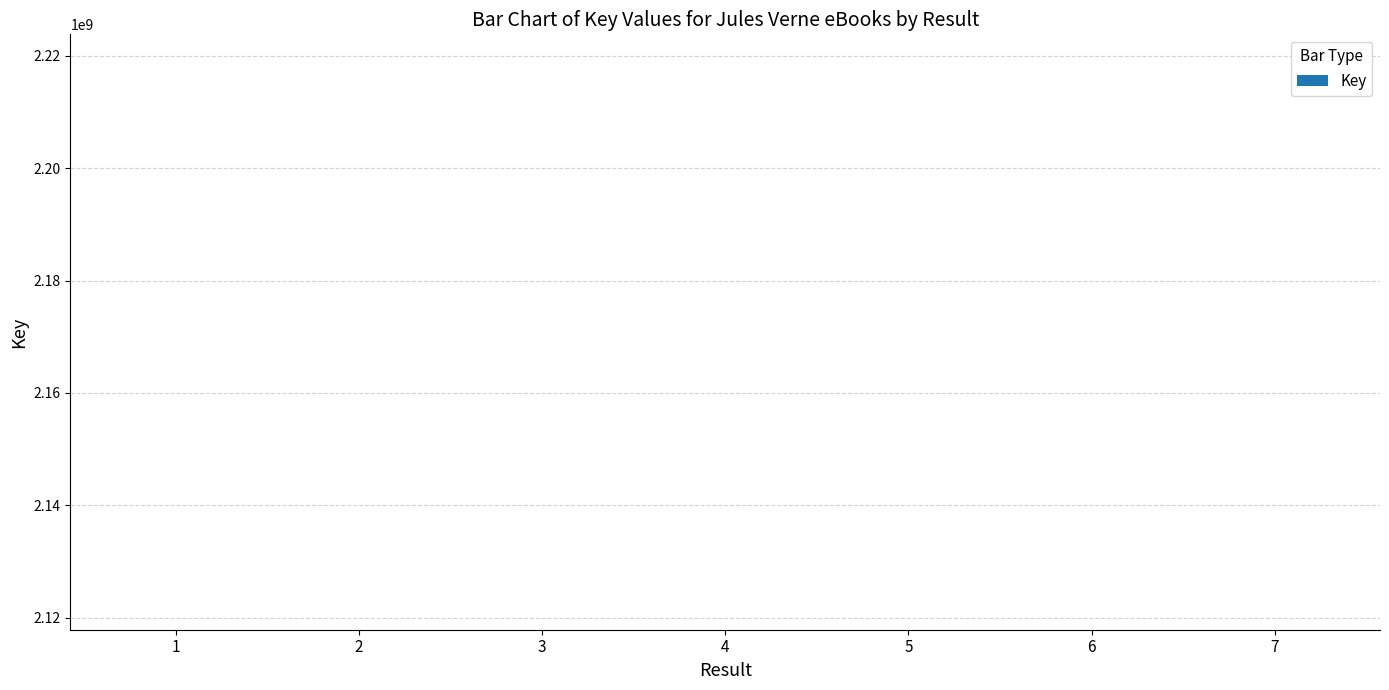

What is the minimum value shown in the chart?

2117896792